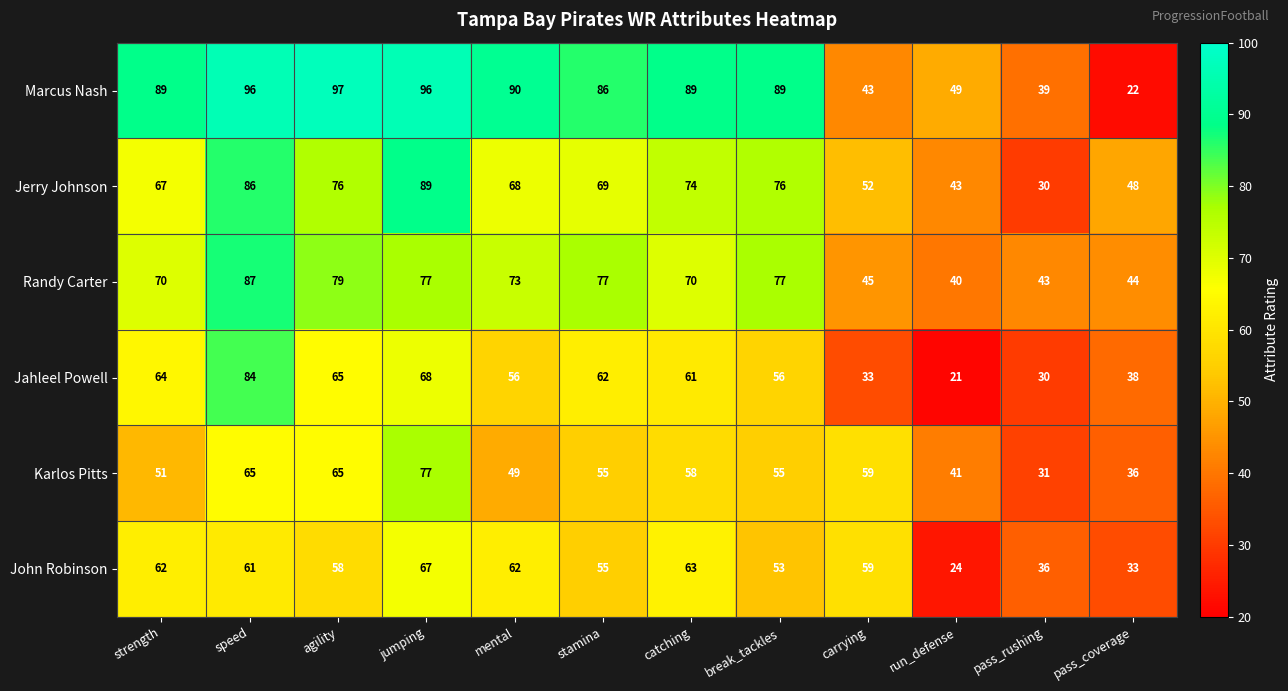

At which label is John Robinson closest to 45?

break_tackles